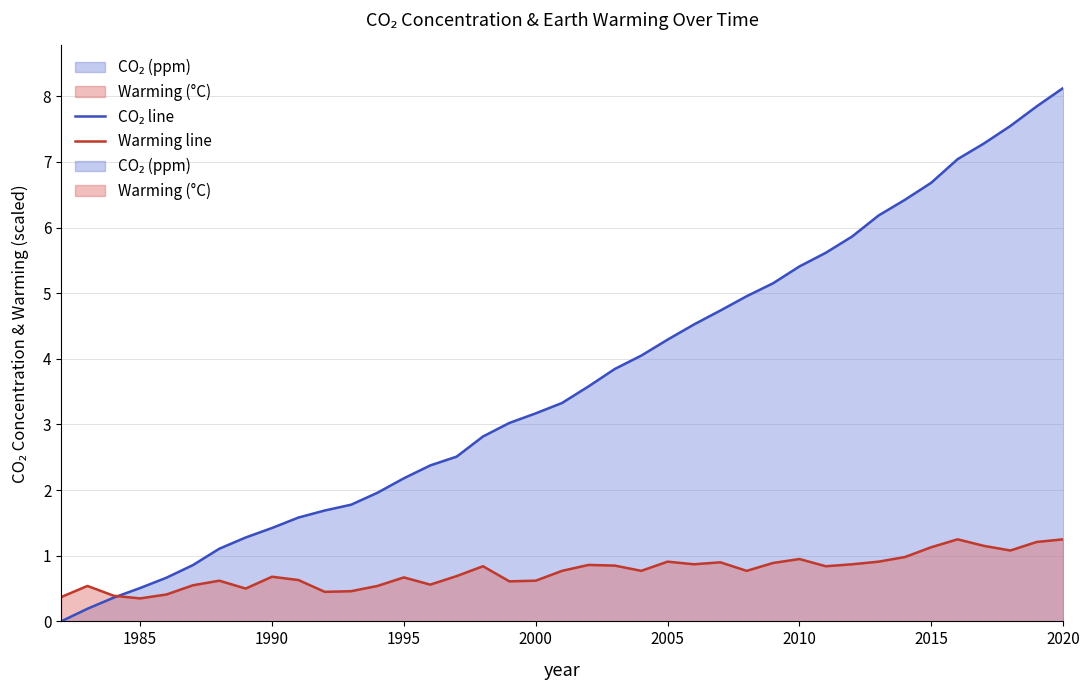

True or false: CO₂ line has a value of 7.9 at 29.

False